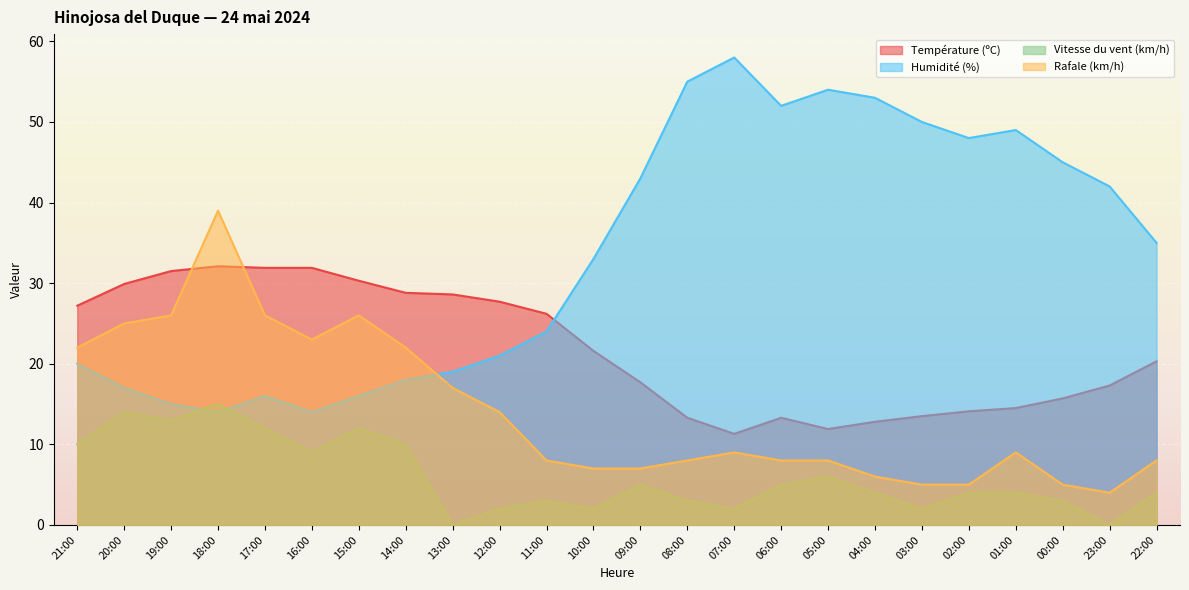

What is the label of the 16th point from the left?

06:00